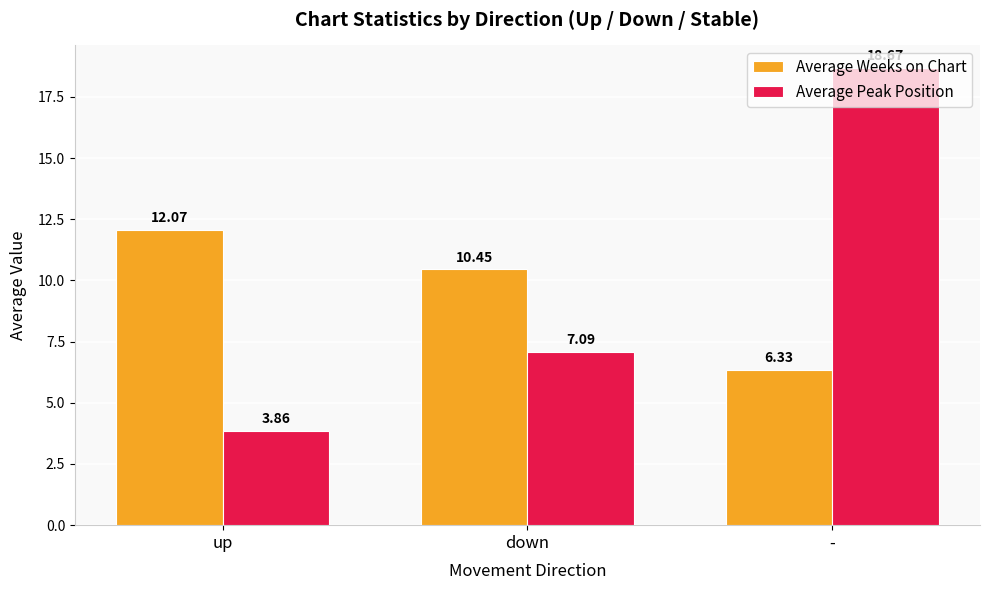

What is the approximate value of Average Peak Position at down?

7.1